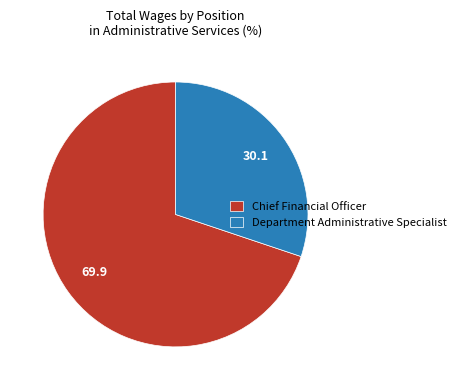

Rank the categories by value from lowest to highest.

Department Administrative Specialist, Chief Financial Officer